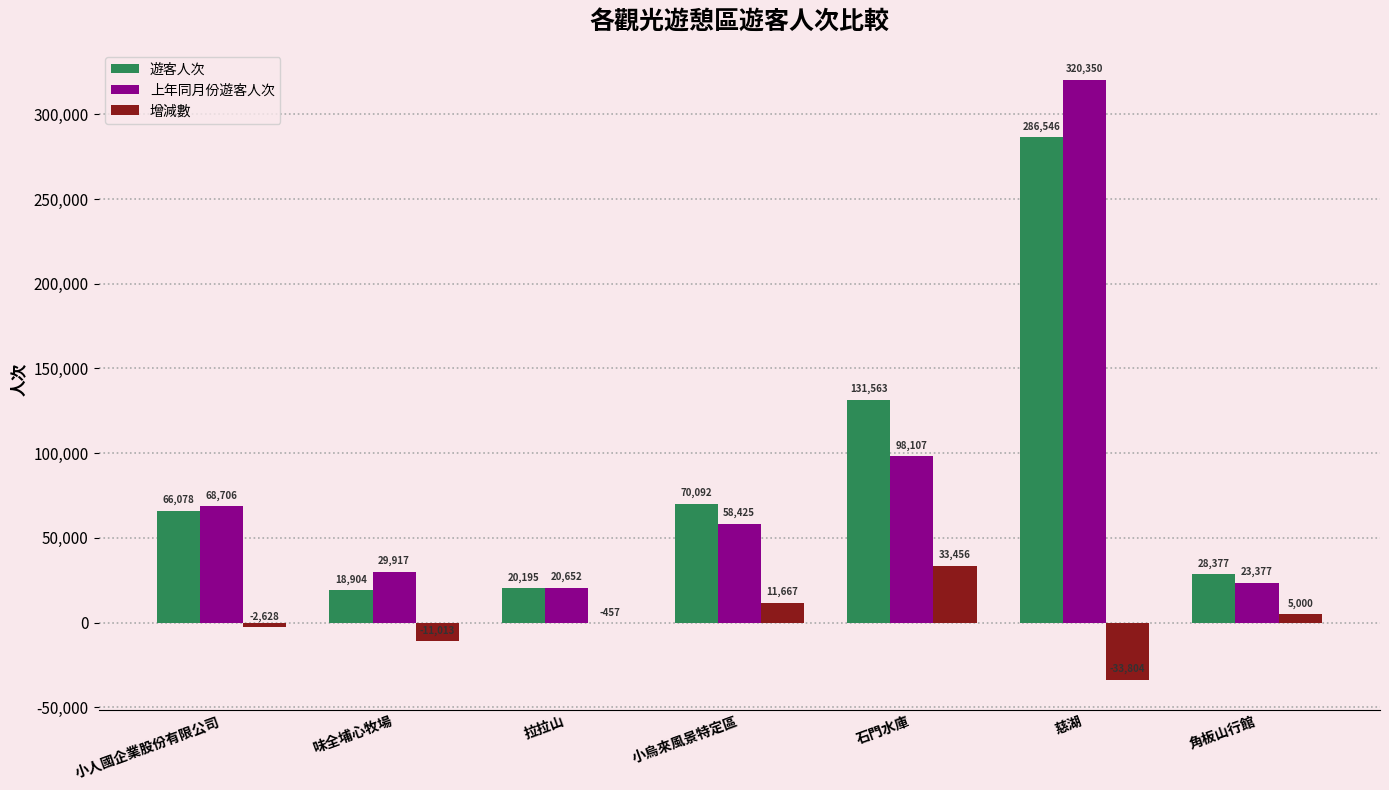

Reading left to right, list all the values displayed in this chart.

遊客人次: 小人國企業股份有限公司=66078	味全埔心牧場=18904	拉拉山=20195	小烏來風景特定區=70092	石門水庫=131563	慈湖=286546	角板山行館=28377
上年同月份遊客人次: 小人國企業股份有限公司=68706	味全埔心牧場=29917	拉拉山=20652	小烏來風景特定區=58425	石門水庫=98107	慈湖=320350	角板山行館=23377
增減數: 小人國企業股份有限公司=-2628	味全埔心牧場=-11013	拉拉山=-457	小烏來風景特定區=11667	石門水庫=33456	慈湖=-33804	角板山行館=5000